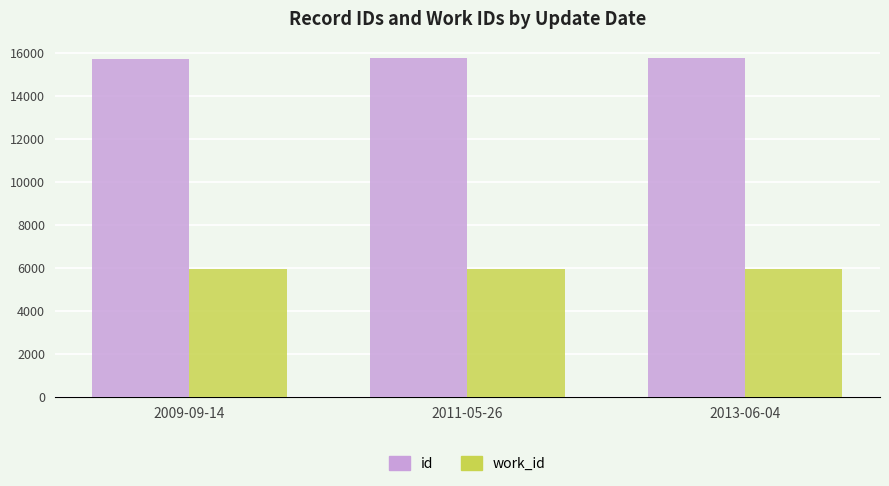

What is the label of the 2nd bar from the right?

2011-05-26